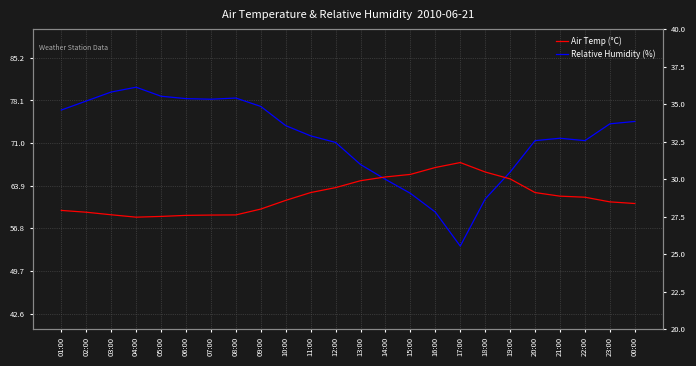

Reading left to right, transcribe all the data shown in this chart.

Relative Humidity (%): 76.5	78.0	79.5	80.3	78.8	78.4	78.3	78.5	77.1	73.9	72.2	71.1	67.4	65.0	62.6	59.5	53.8	61.7	66.2	71.4	71.8	71.4	74.2	74.6
Air Temp (°C): 27.9	27.8	27.6	27.5	27.5	27.6	27.6	27.6	28.0	28.6	29.1	29.4	29.9	30.1	30.3	30.8	31.1	30.5	30.0	29.1	28.9	28.8	28.5	28.4